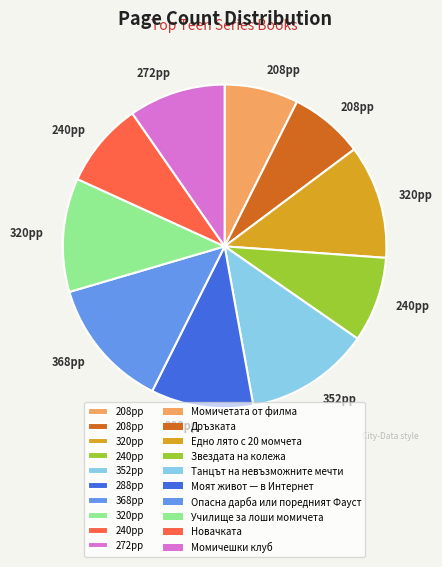

Does any single category account for the majority?

No